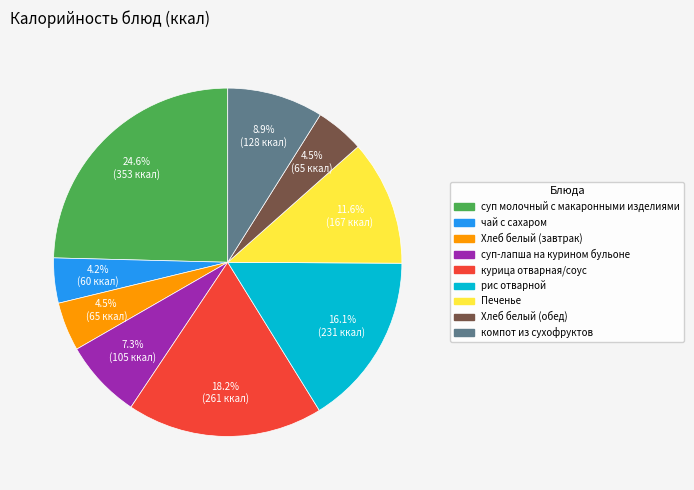

Which slice is the largest?

суп молочный с макаронными изделиями